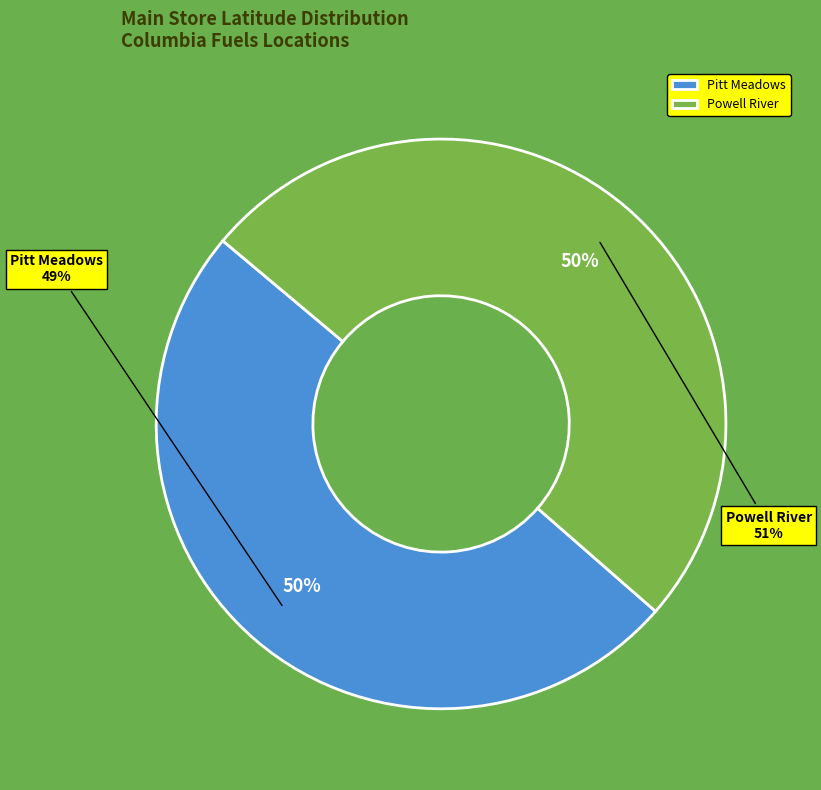

Count the number of slices in the pie.

2